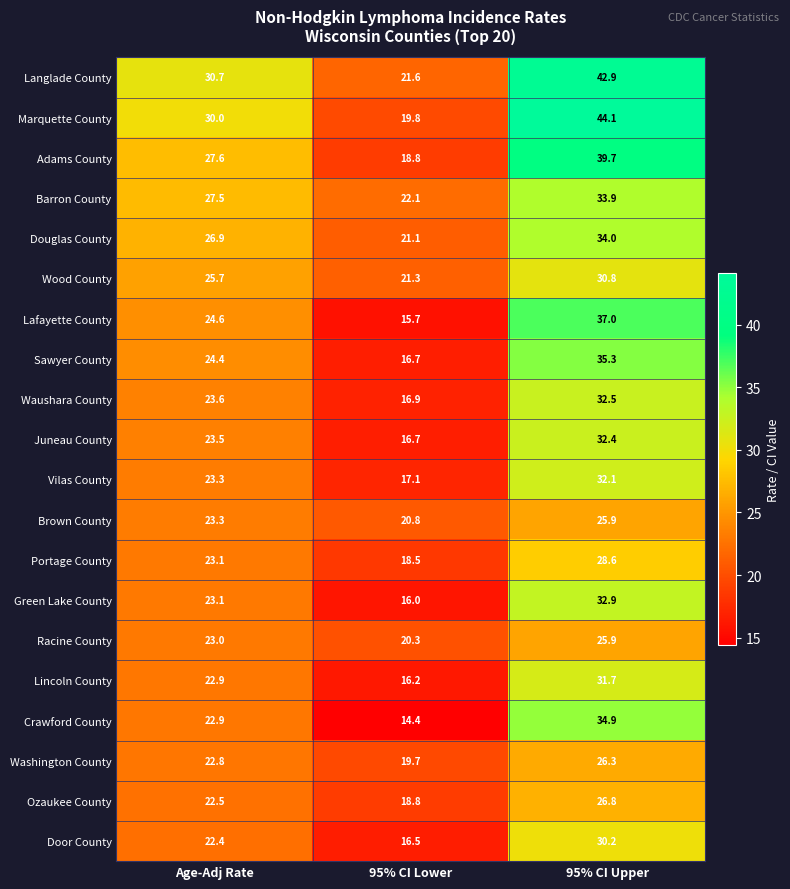

Which series has the largest total across all categories?

Langlade County